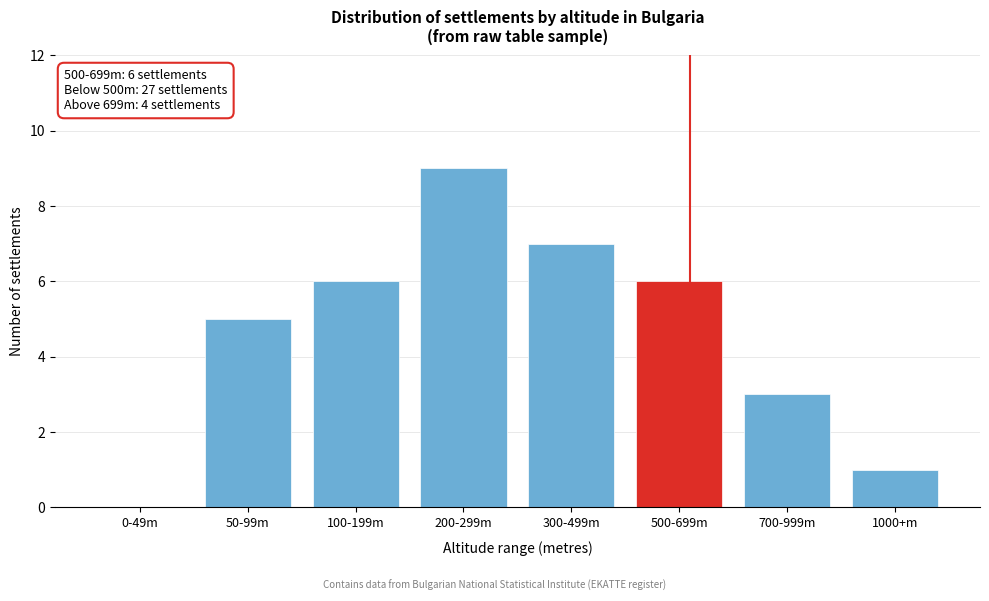

Reading left to right, extract all data points from this chart.

0-49m=0	50-99m=5	100-199m=6	200-299m=9	300-499m=7	500-699m=6	700-999m=3	1000+m=1